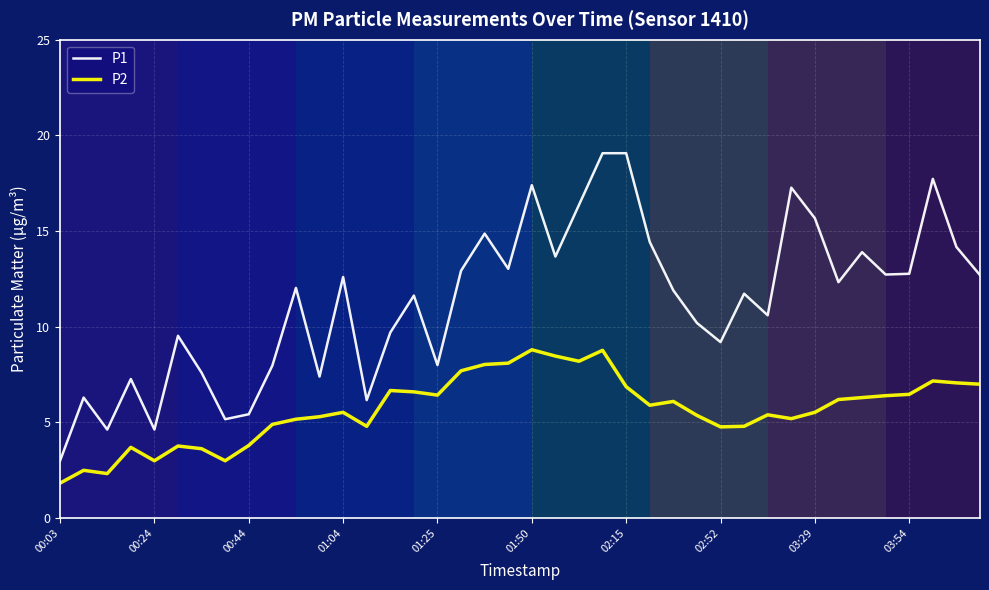

What is the minimum value shown in the chart?

1.8